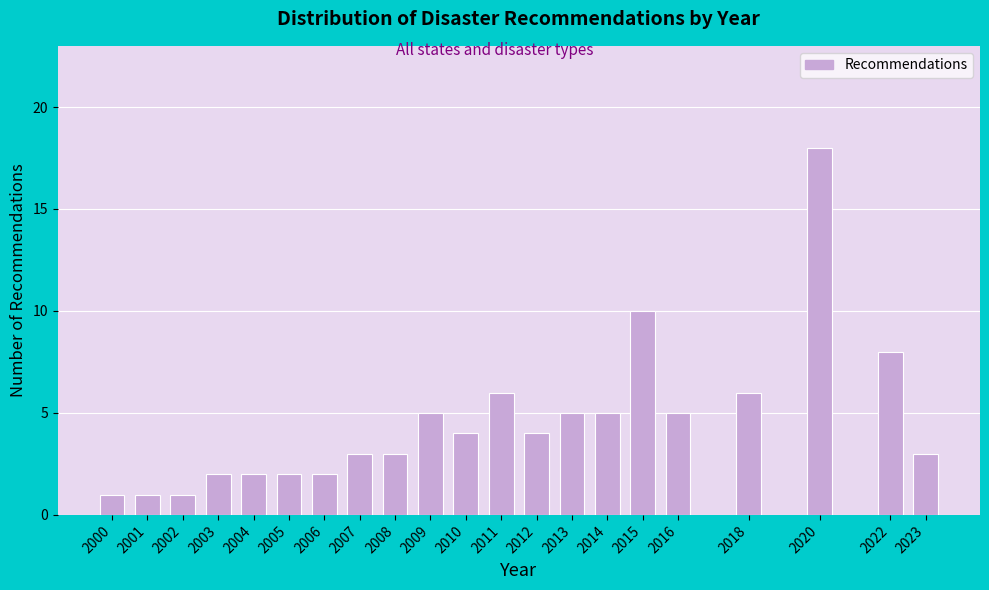

Reading right to left, transcribe all the data shown in this chart.

3	8	18	6	5	10	5	5	4	6	4	5	3	3	2	2	2	2	1	1	1